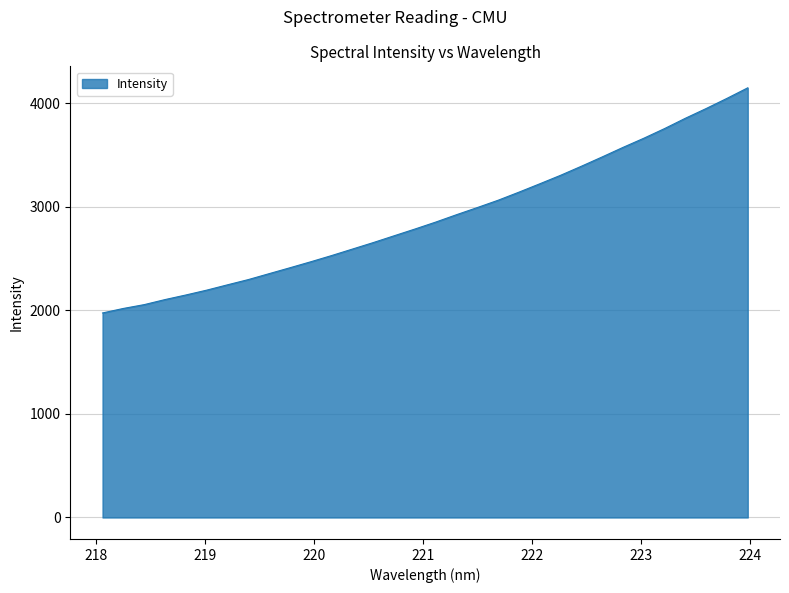

What is the greatest value displayed?

4151.2